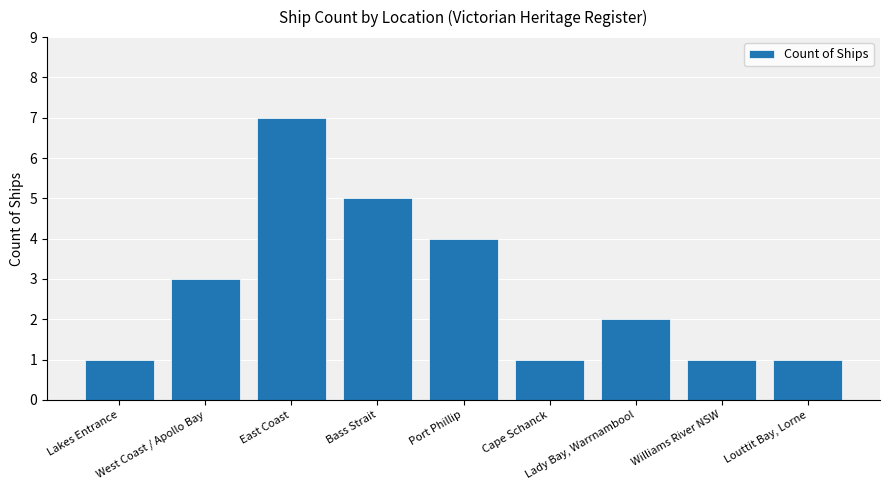

Reading left to right, transcribe all the data shown in this chart.

1	3	7	5	4	1	2	1	1